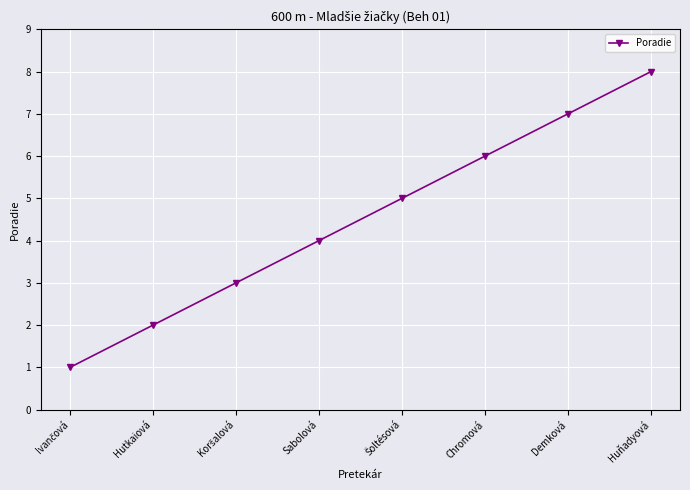

What is the difference between the second highest and second lowest values?

5